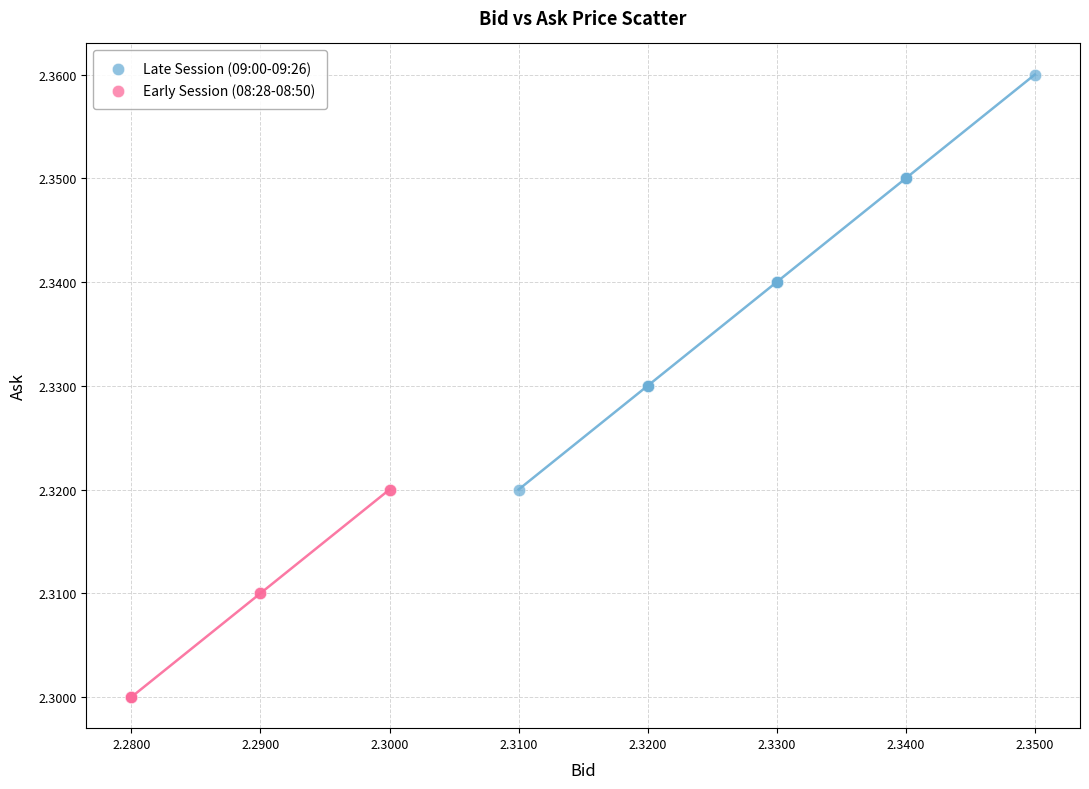

Which series contains the highest Y value?

Late Session (09:00-09:26)